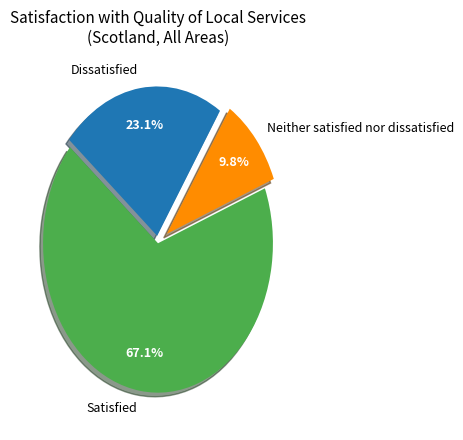

Which slice is the smallest?

Neither satisfied nor dissatisfied